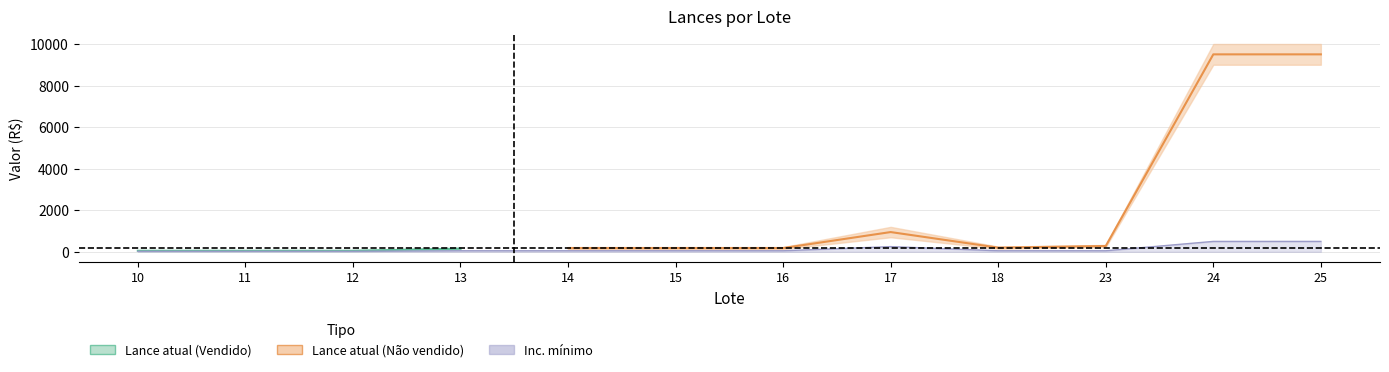

Does the chart have visible grid lines?

Yes